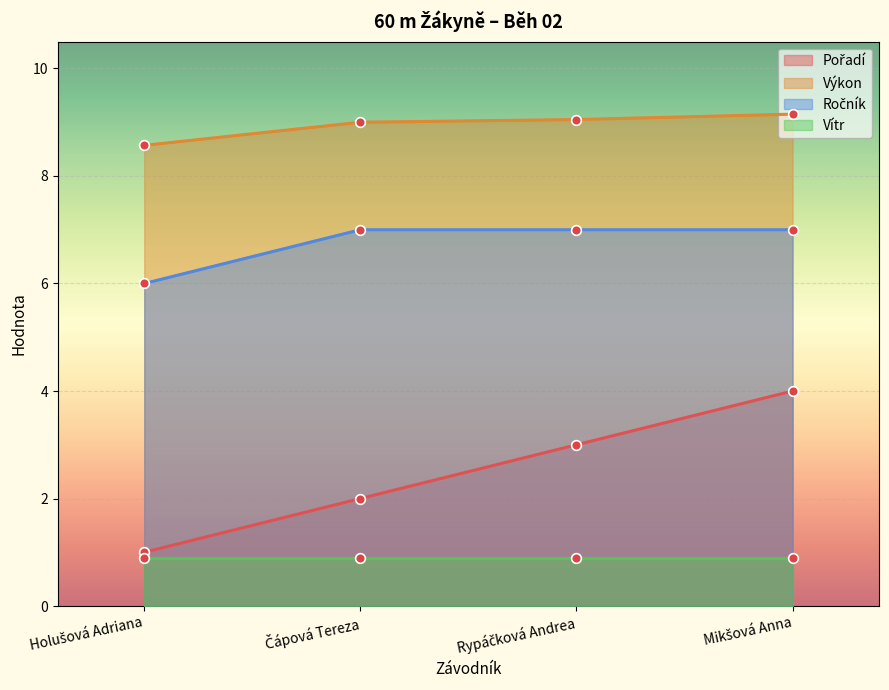

True or false: Pořadí and Výkon cross at least once.

False